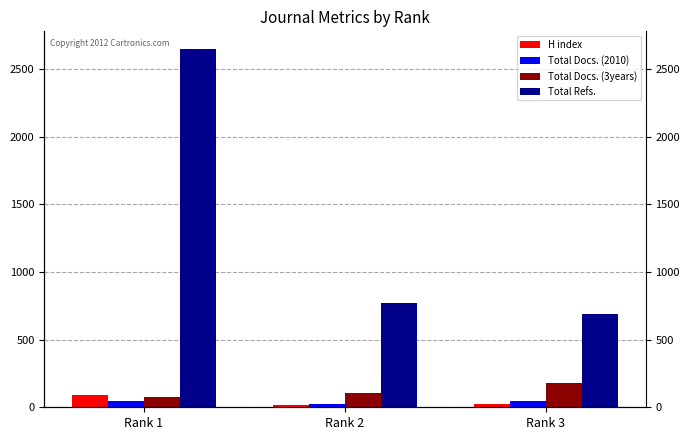

At Rank 2, list the series in order from smallest to largest.

H index, Total Docs. (2010), Total Docs. (3years), Total Refs.